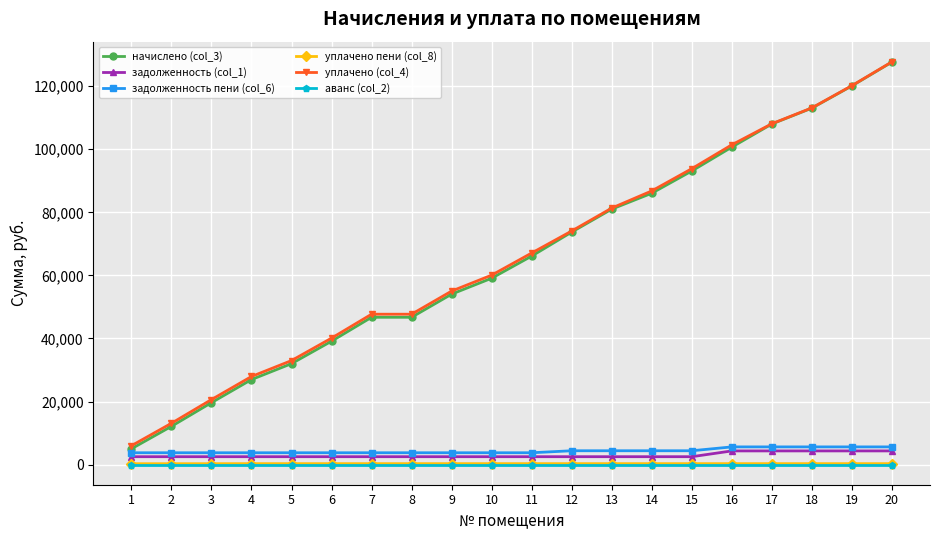

The value of задолженность (col_1) at 20 is 4334.6. True or false?

True